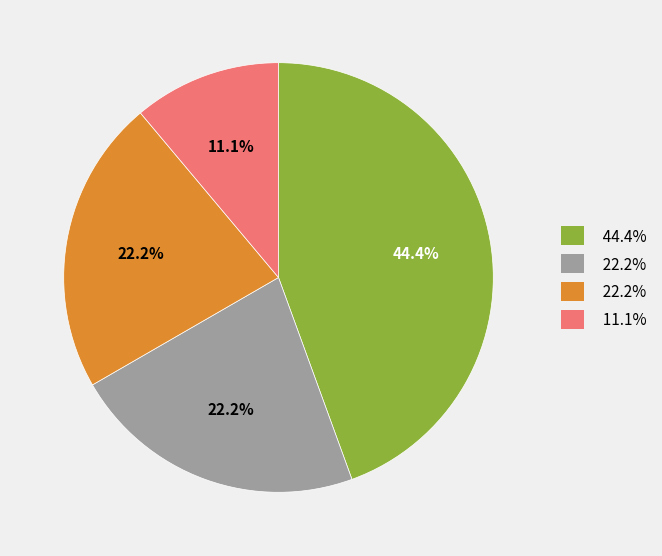

To the nearest percent, what is the average slice percentage?

25%